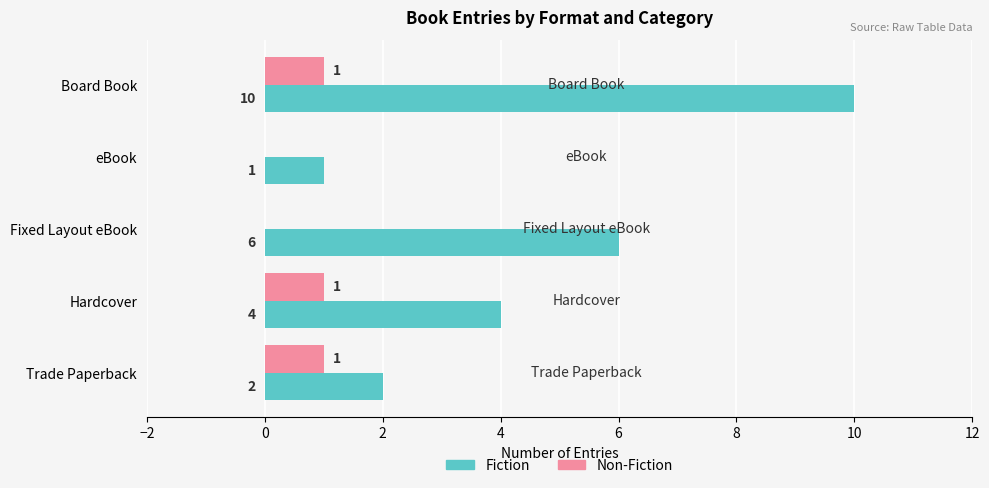

Which series has the widest spread of values?

Fiction